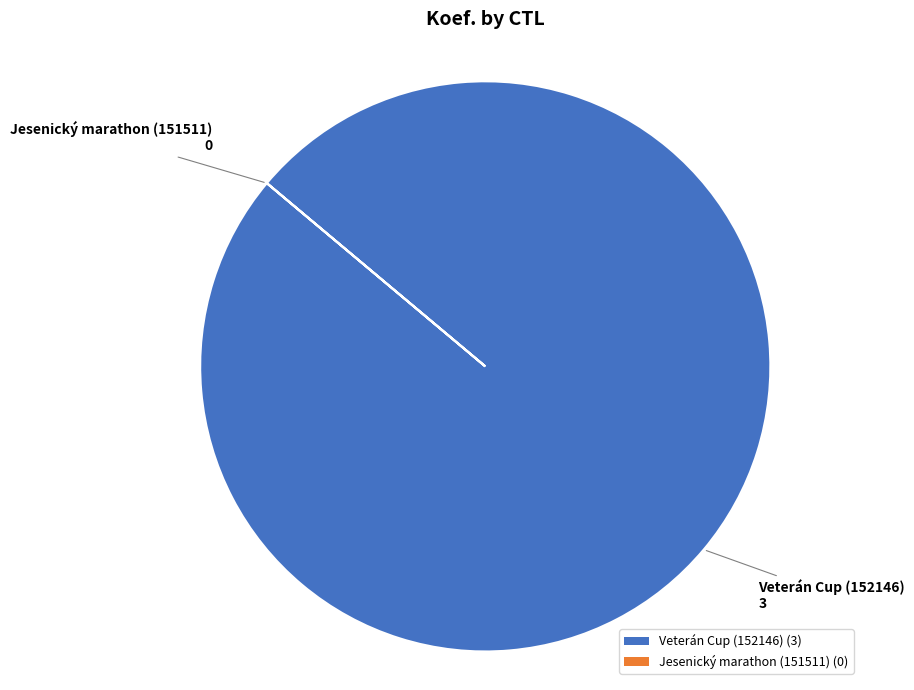

Which slice is the largest?

Veterán Cup (152146) (3)